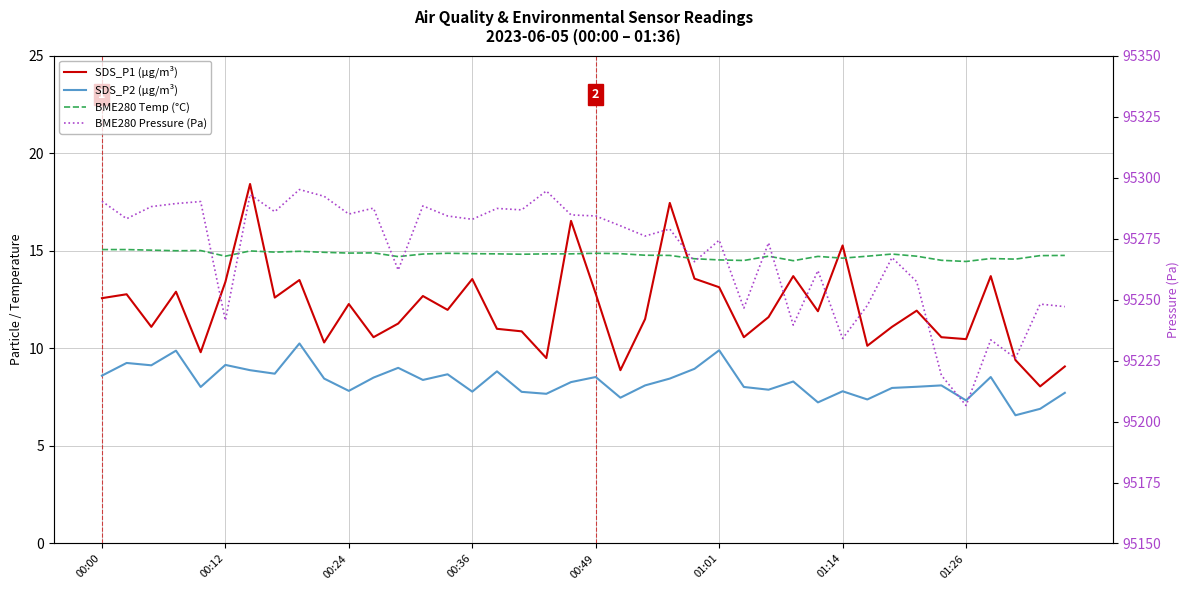

Read the BME280 Temp (°C) value at 18.

14.8